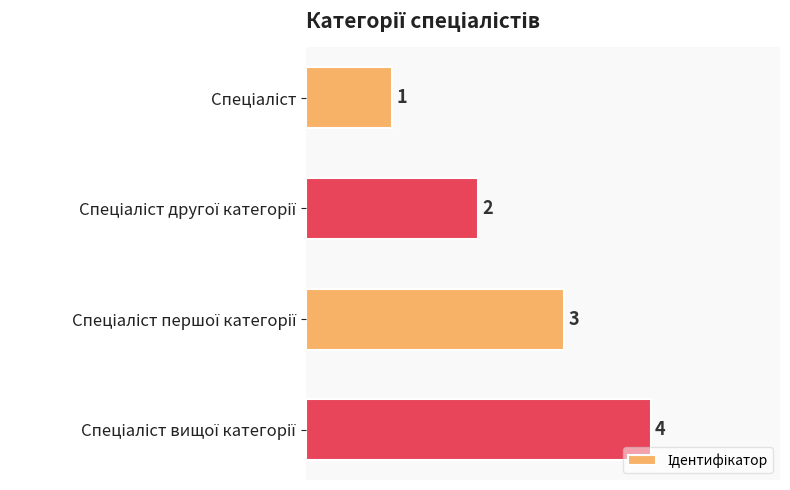

How many bars are there in total?

4